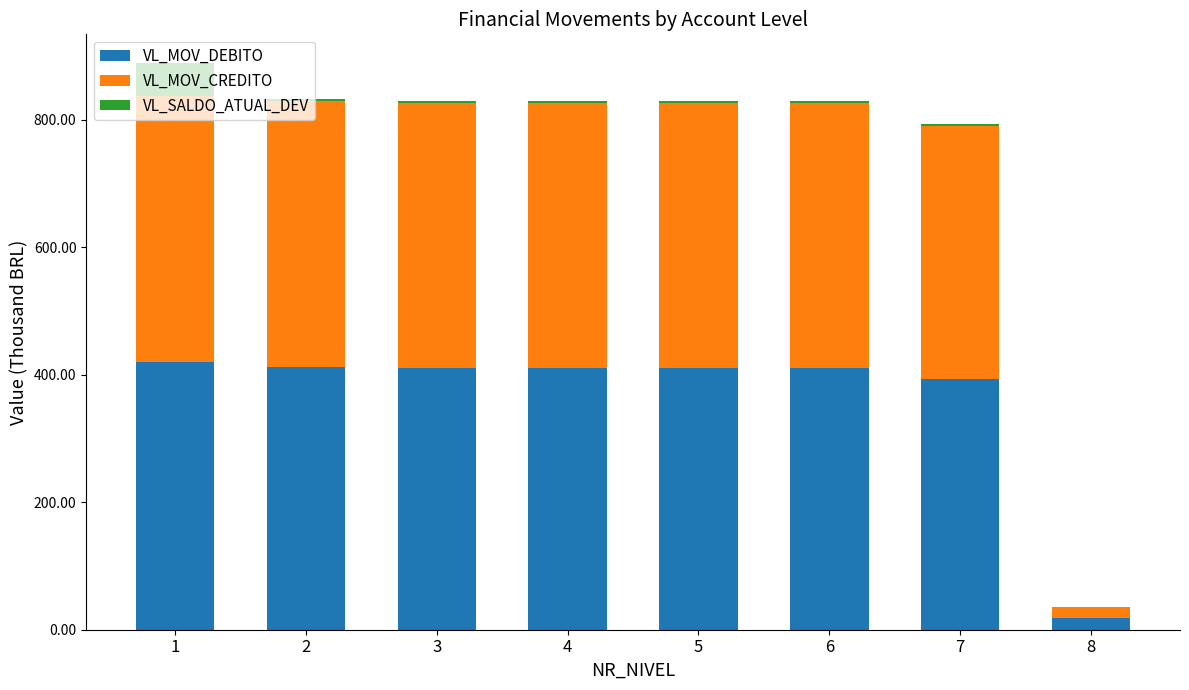

What is the maximum value for VL_MOV_DEBITO?

420.1